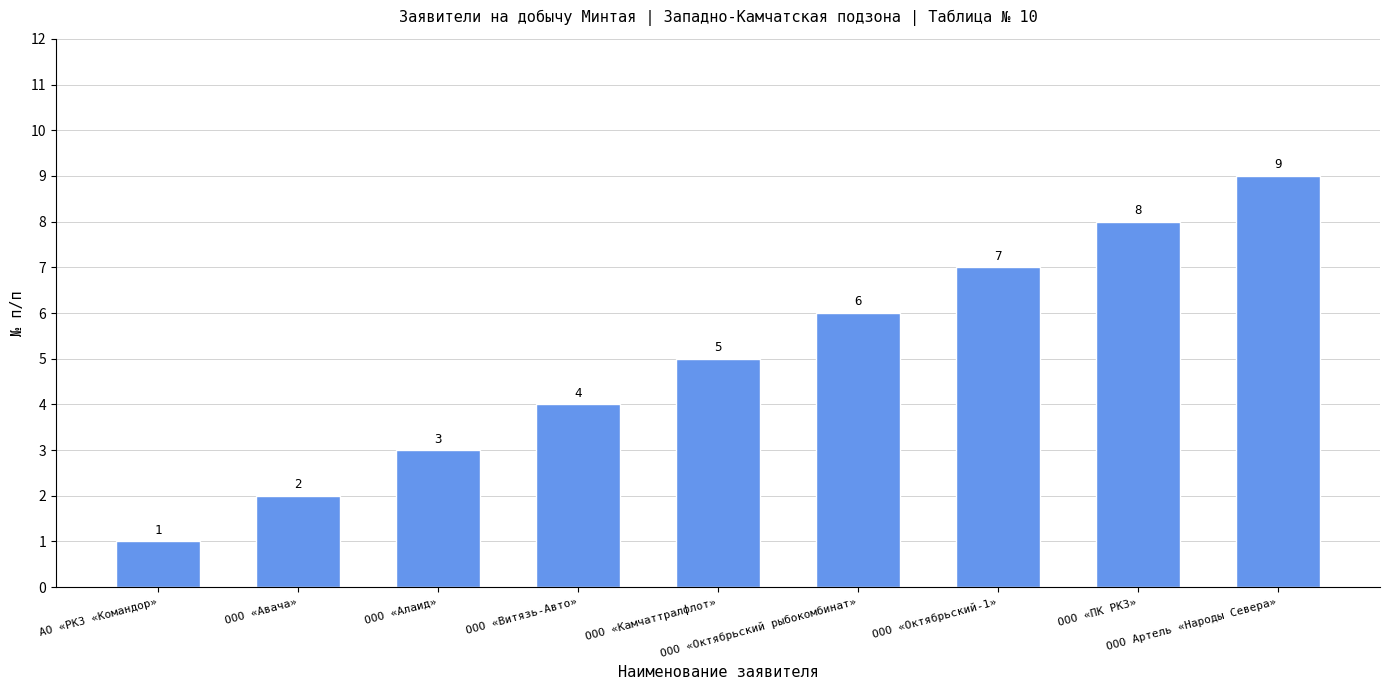

Reading left to right, what are all the values shown in this chart?

1	2	3	4	5	6	7	8	9